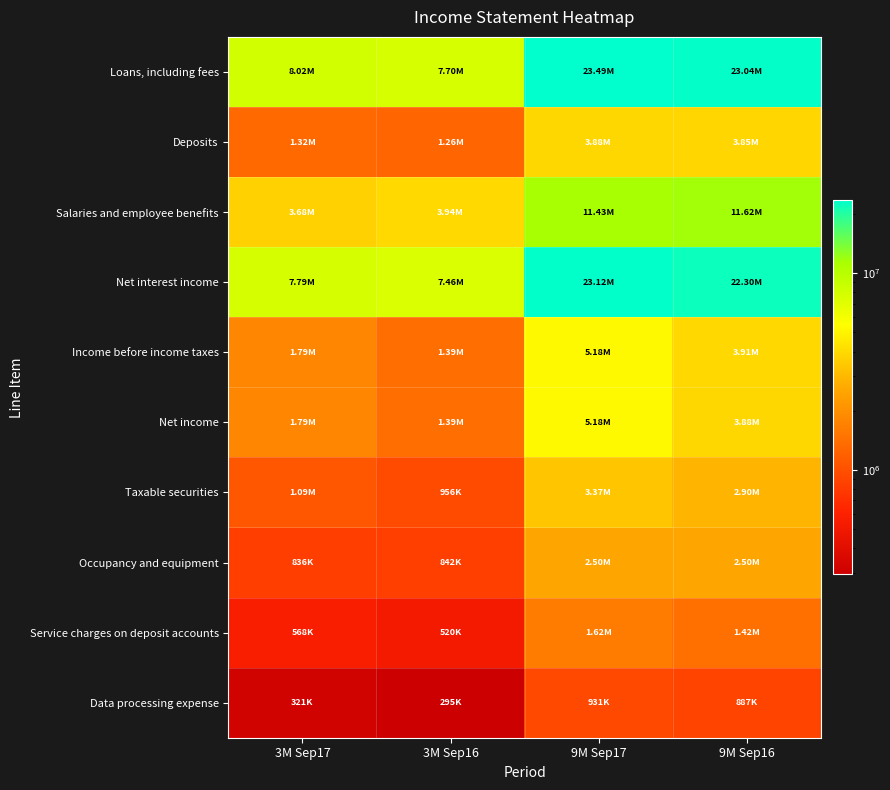

Reading right to left, list all the values displayed in this chart.

Loans, including fees: 9M Sep16=23036000	9M Sep17=23493000	3M Sep16=7699000	3M Sep17=8021000
Deposits: 9M Sep16=3850000	9M Sep17=3877000	3M Sep16=1262000	3M Sep17=1324000
Salaries and employee benefits: 9M Sep16=11624000	9M Sep17=11433000	3M Sep16=3945000	3M Sep17=3683000
Net interest income: 9M Sep16=22305000	9M Sep17=23116000	3M Sep16=7458000	3M Sep17=7787000
Income before income taxes: 9M Sep16=3906000	9M Sep17=5183000	3M Sep16=1393000	3M Sep17=1794000
Net income: 9M Sep16=3885000	9M Sep17=5183000	3M Sep16=1393000	3M Sep17=1794000
Taxable securities: 9M Sep16=2895000	9M Sep17=3370000	3M Sep16=956000	3M Sep17=1088000
Occupancy and equipment: 9M Sep16=2504000	9M Sep17=2501000	3M Sep16=842000	3M Sep17=836000
Service charges on deposit accounts: 9M Sep16=1422000	9M Sep17=1617000	3M Sep16=520000	3M Sep17=568000
Data processing expense: 9M Sep16=887000	9M Sep17=931000	3M Sep16=295000	3M Sep17=321000